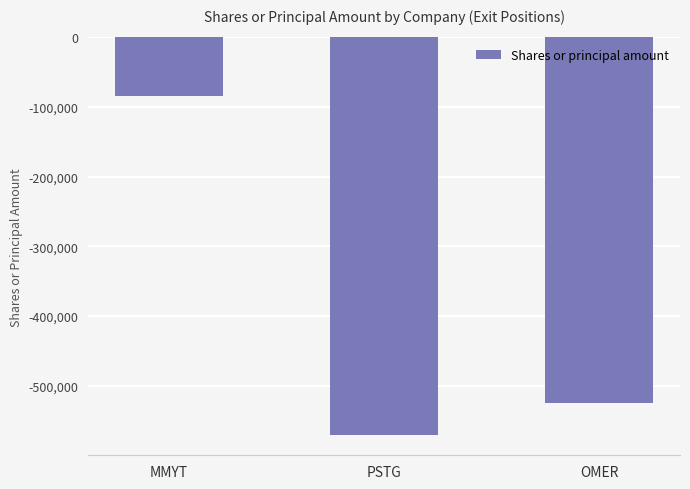

What is the label of the 1st bar from the left?

MMYT